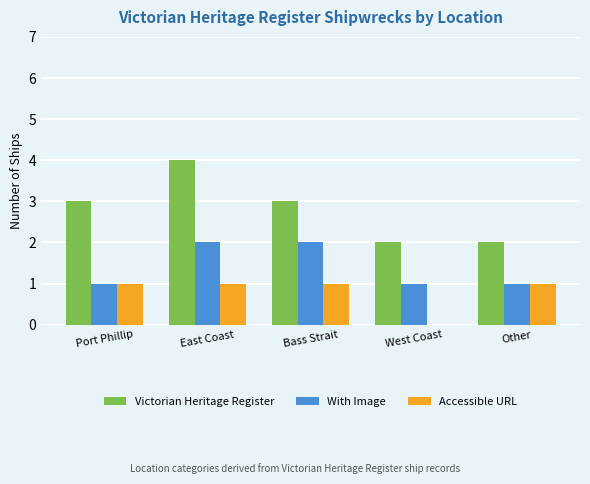

Is the value of Accessible URL at West Coast greater than the value of Victorian Heritage Register at Bass Strait?

No